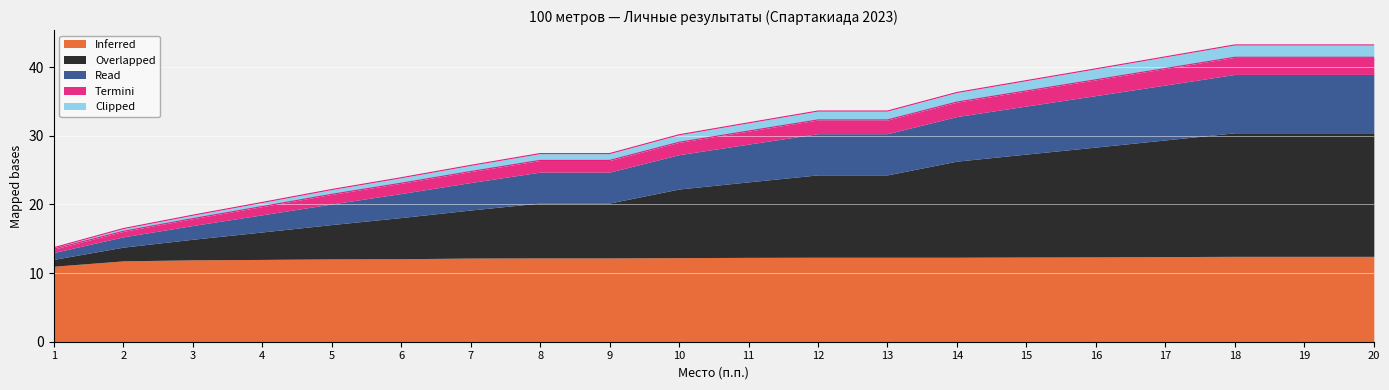

Which series changed the most between 6 and 9?

Overlapped